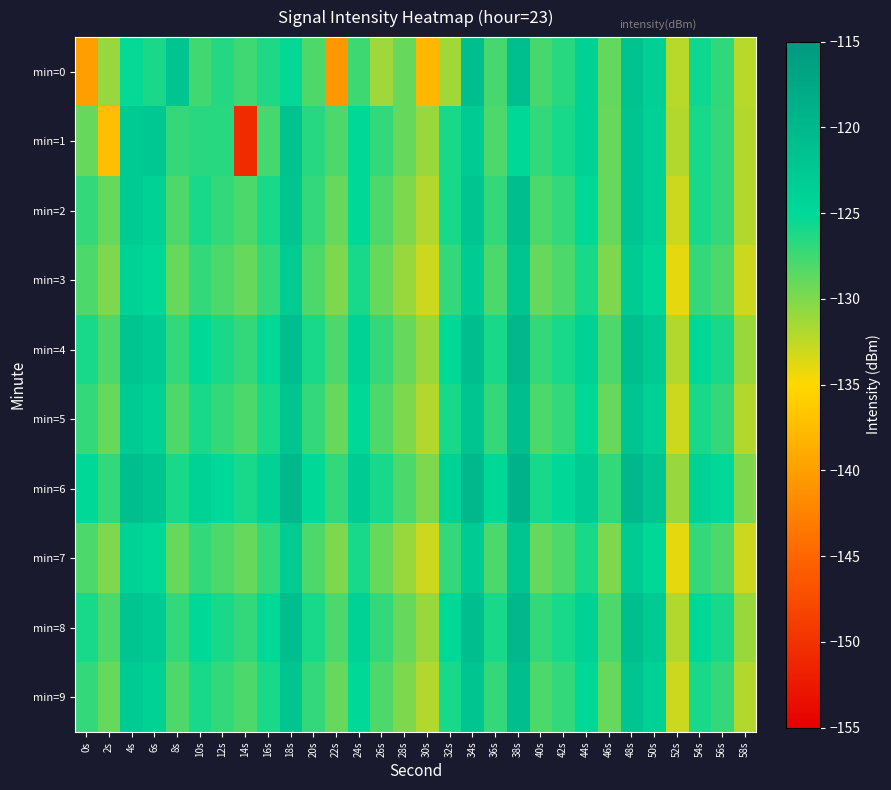

Which series has the largest total across all categories?

min=6